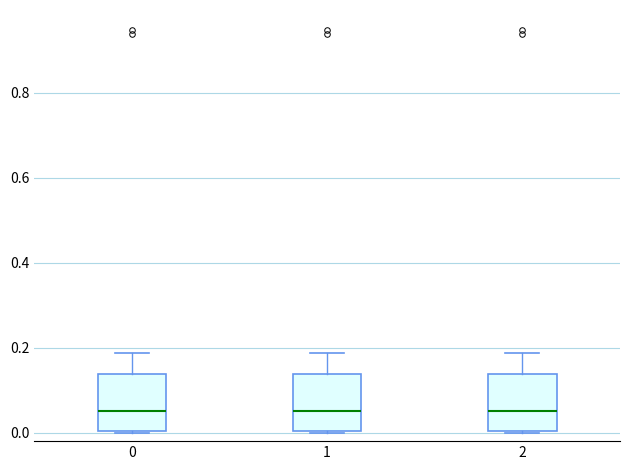

Reading left to right, transcribe this box plot: for each box, give where its median line is, the range the box spans, and where its two whiskers end, as read against the y-axis. The values are not printed on the chart, so give them approximately, as read against the axis.

0: median 0.06, box 0.00 to 0.14, whiskers 0.00 to 0.18
1: median 0.06, box 0.00 to 0.14, whiskers 0.00 to 0.18
2: median 0.06, box 0.00 to 0.14, whiskers 0.00 to 0.18